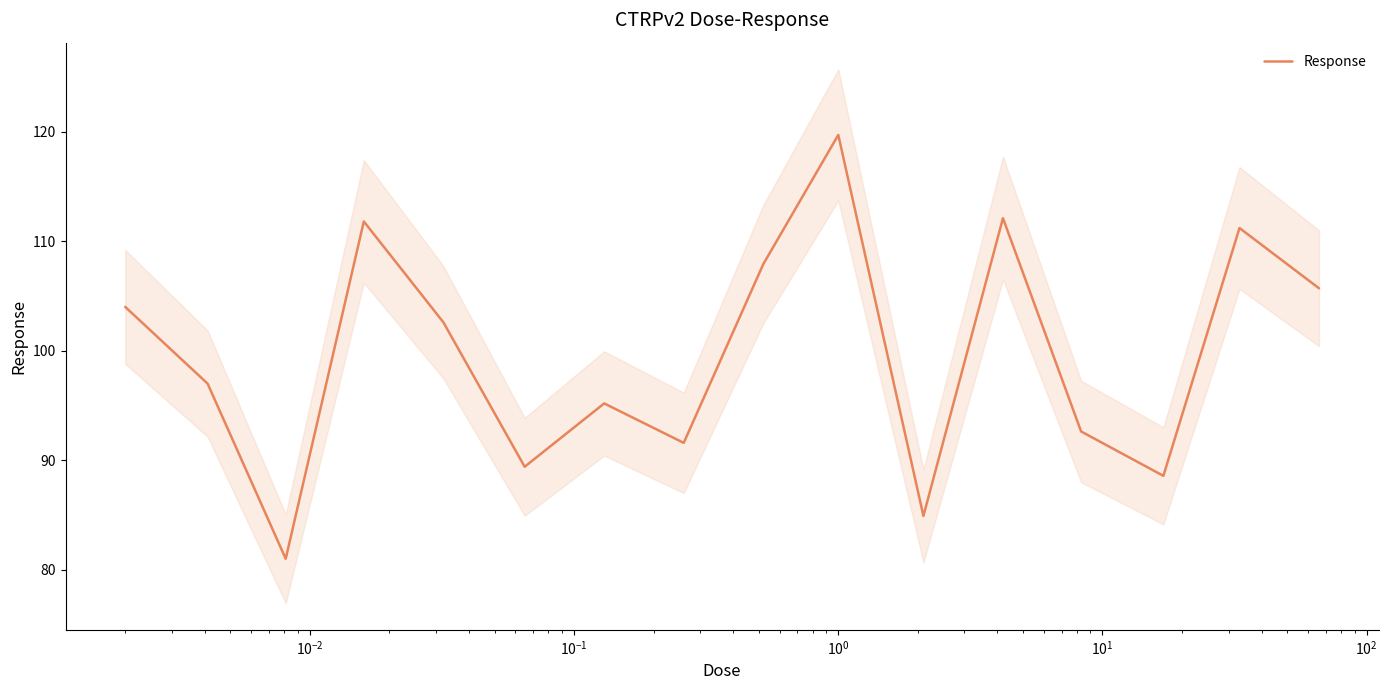

Reading left to right, extract all data points from this chart.

104.0	97.0	81.0	111.8	102.6	89.4	95.2	91.6	107.9	119.7	84.9	112.1	92.6	88.6	111.2	105.7